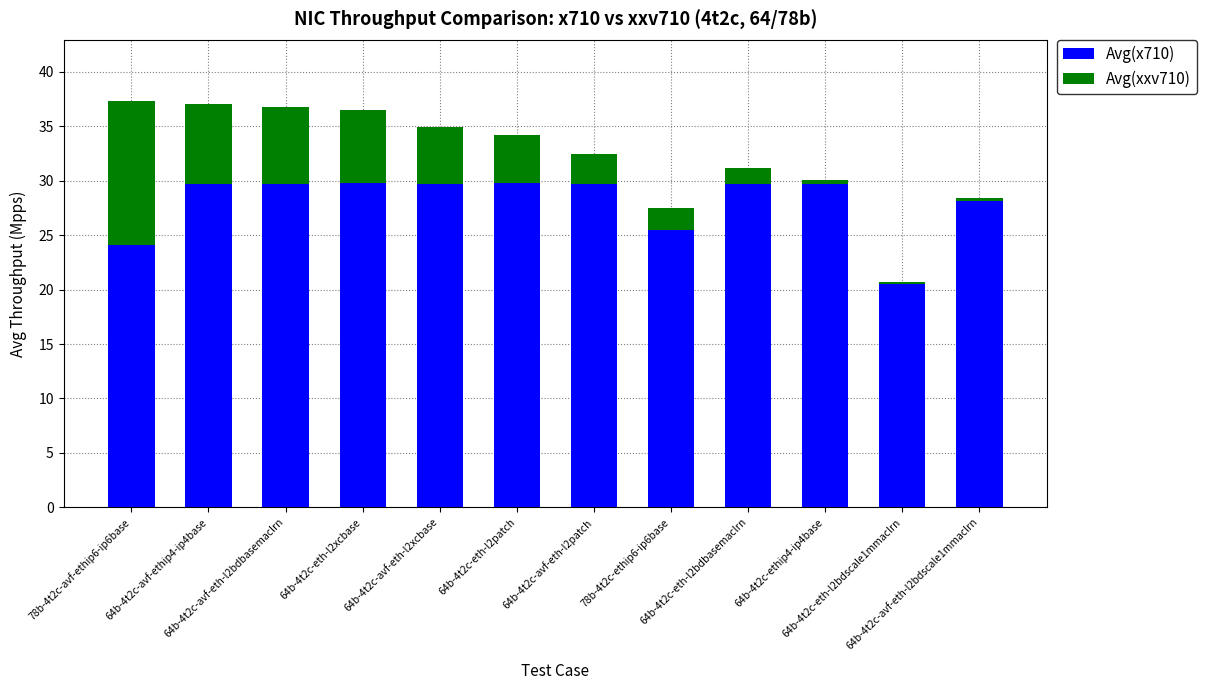

Rank the series by their maximum value, from highest to lowest.

Avg(x710), Avg(xxv710)